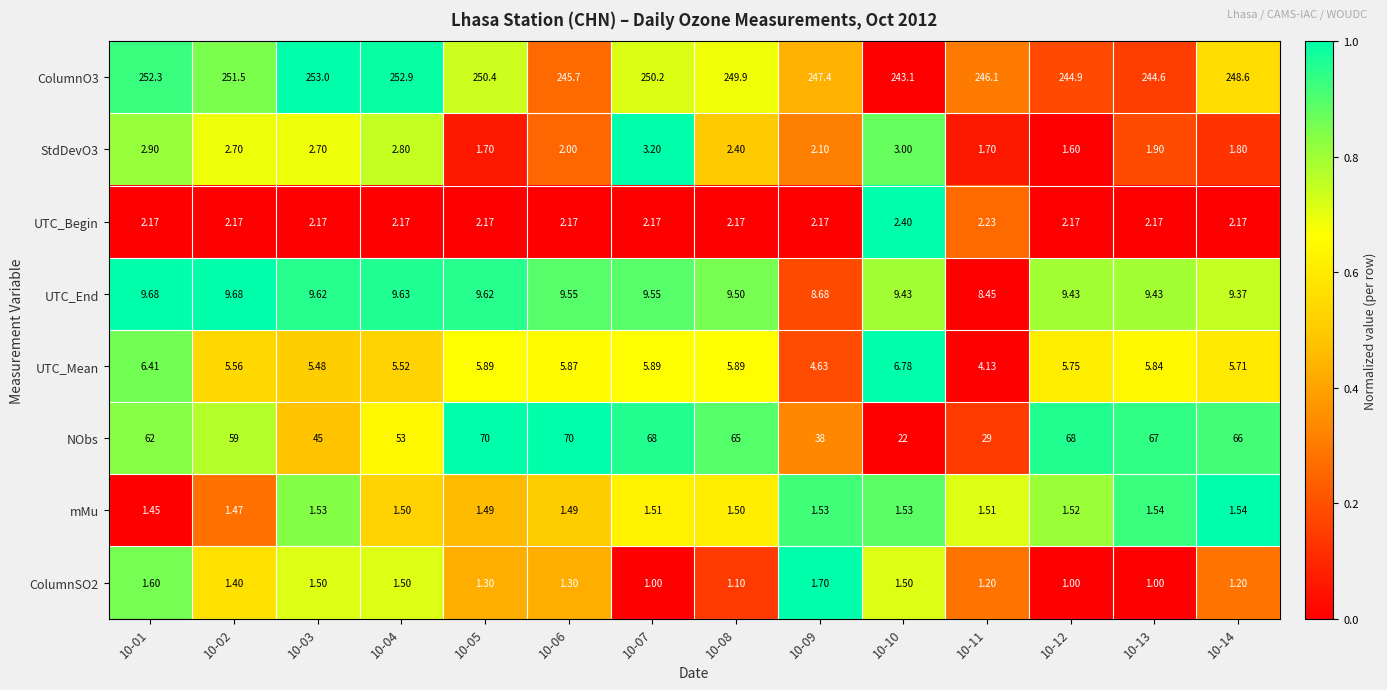

Is the value of UTC_Mean at 10-11 greater than the value of UTC_End at 10-09?

No